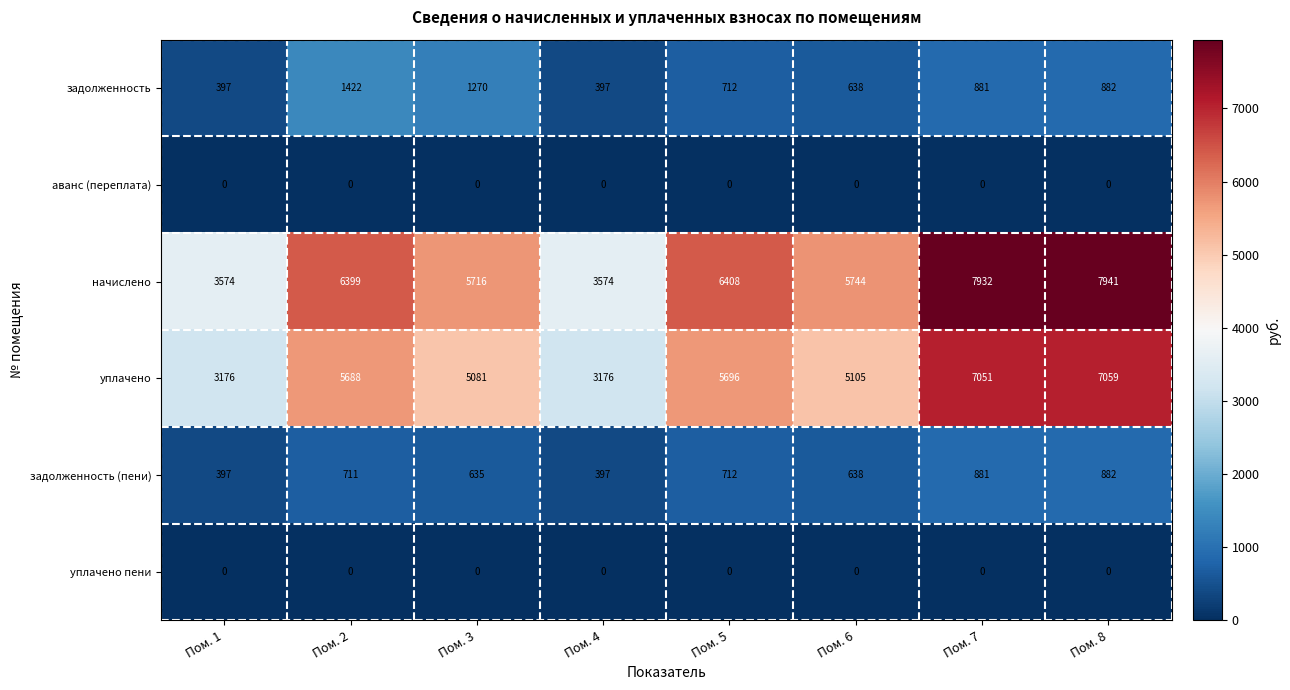

The уплачено series shows 1582 at Пом. 3. True or false?

False